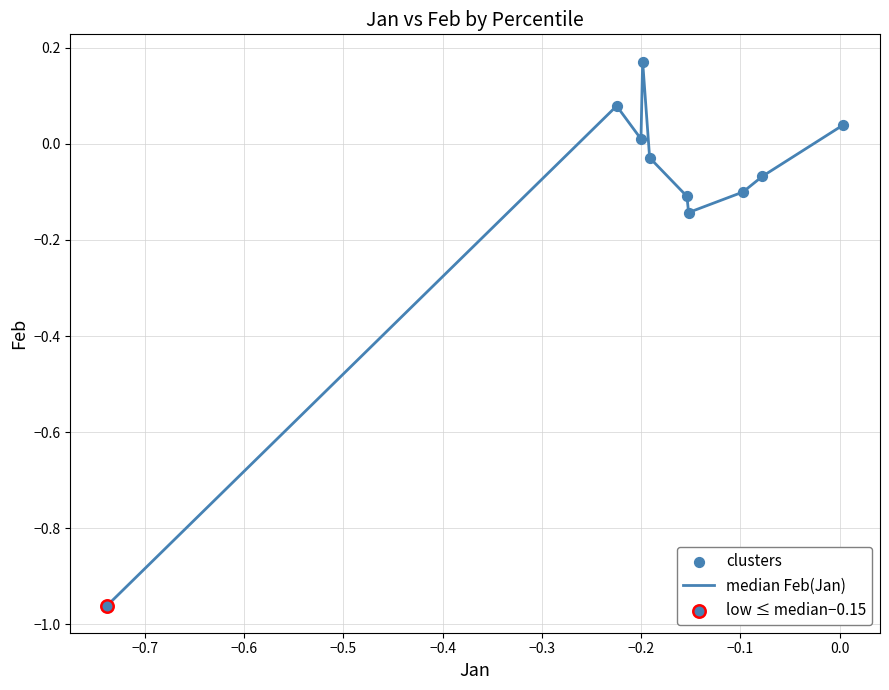

What is the difference between the maximum and minimum values?

1.1